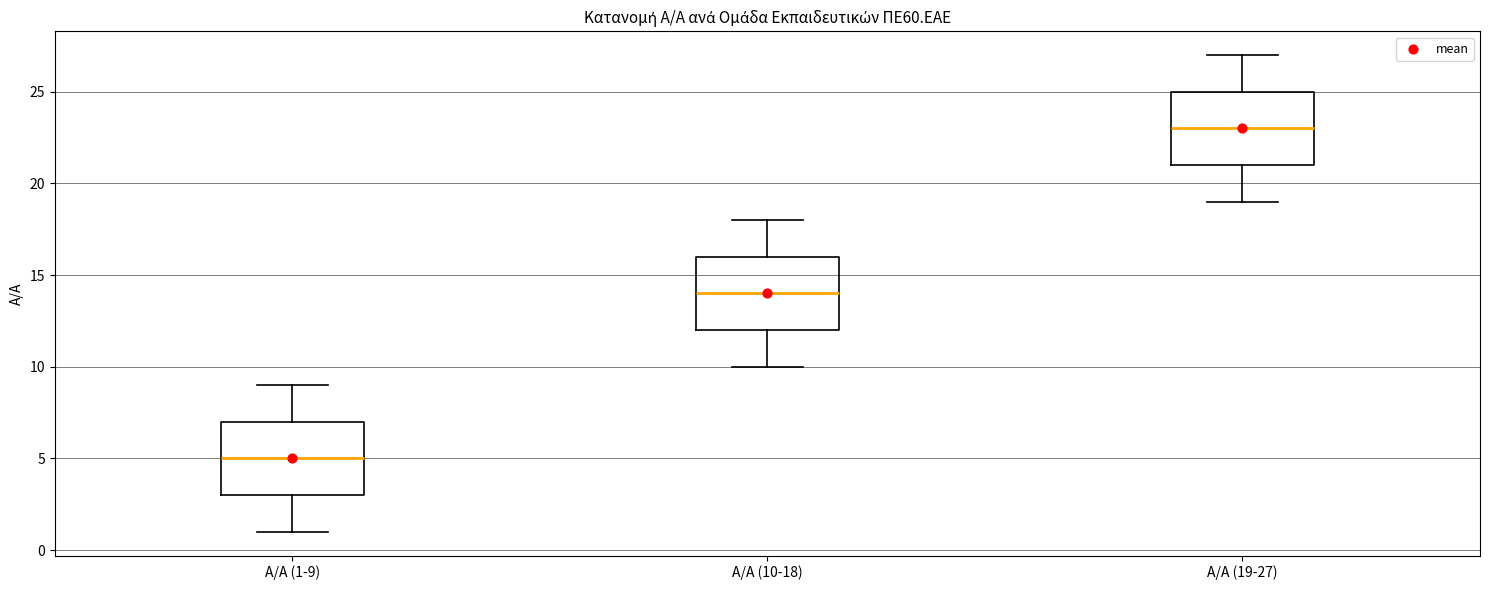

Reading left to right, transcribe this box plot: for each box, give where its median line is, the range the box spans, and where its two whiskers end, as read against the y-axis. The values are not printed on the chart, so give them approximately, as read against the axis.

Α/Α (1-9): median 5, box 3 to 7, whiskers 1 to 9
Α/Α (10-18): median 14, box 12 to 16, whiskers 10 to 18
Α/Α (19-27): median 23, box 21 to 25, whiskers 19 to 27